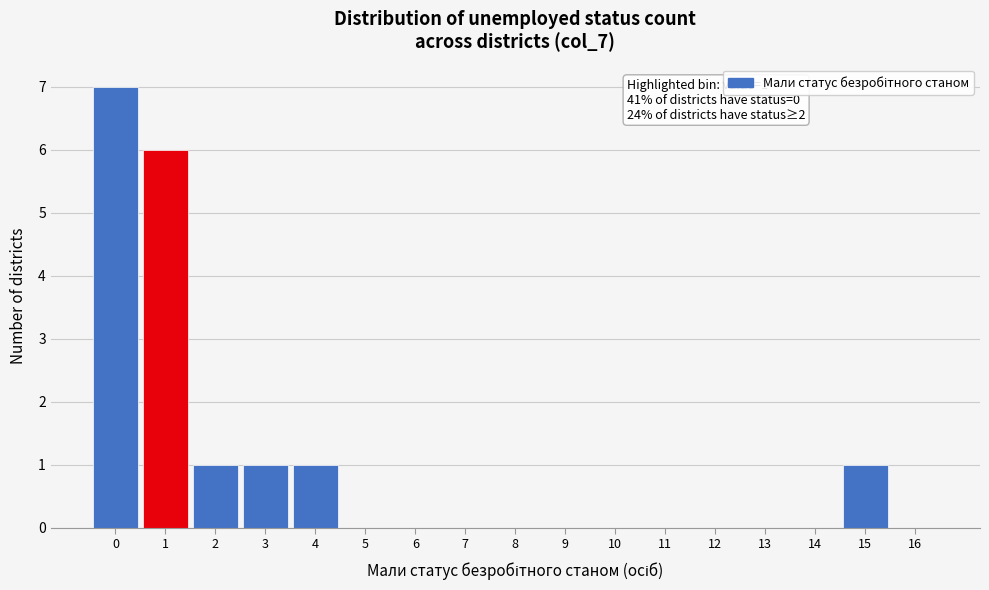

Over which range of the x-axis is the bar tallest?

-0.5 to 0.5